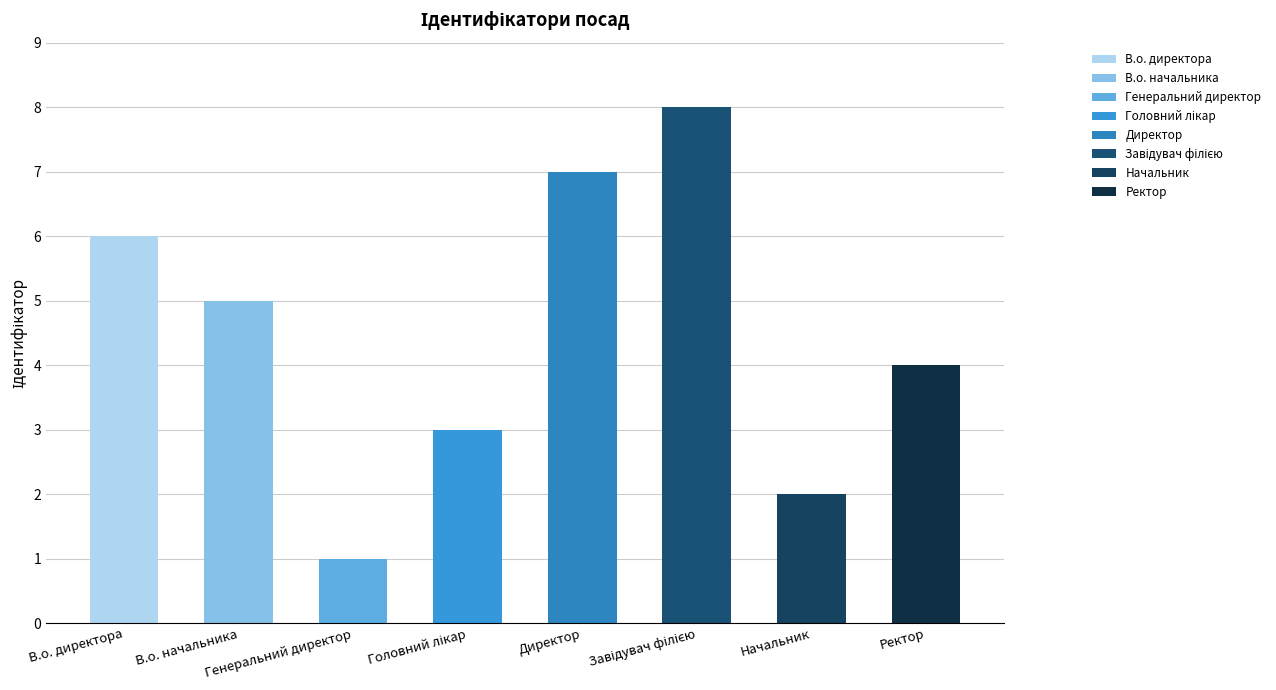

How many bars are there in total?

8